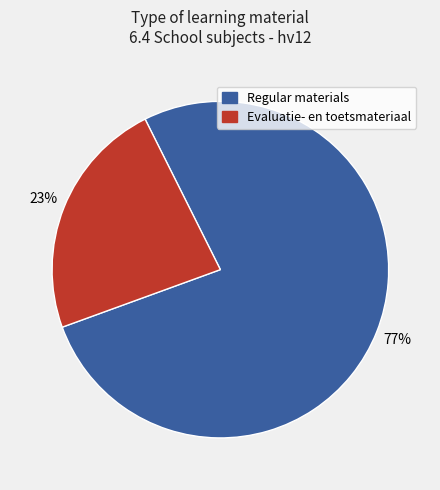

Is there any slice that represents more than half of the pie?

Yes